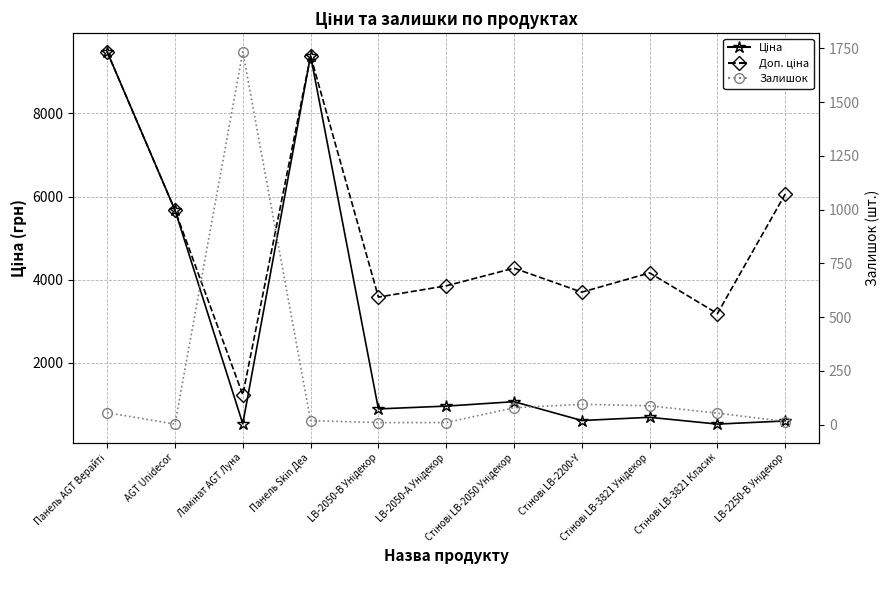

Which series ends up on top after the final intersection of Залишок and Доп. ціна?

Доп. ціна